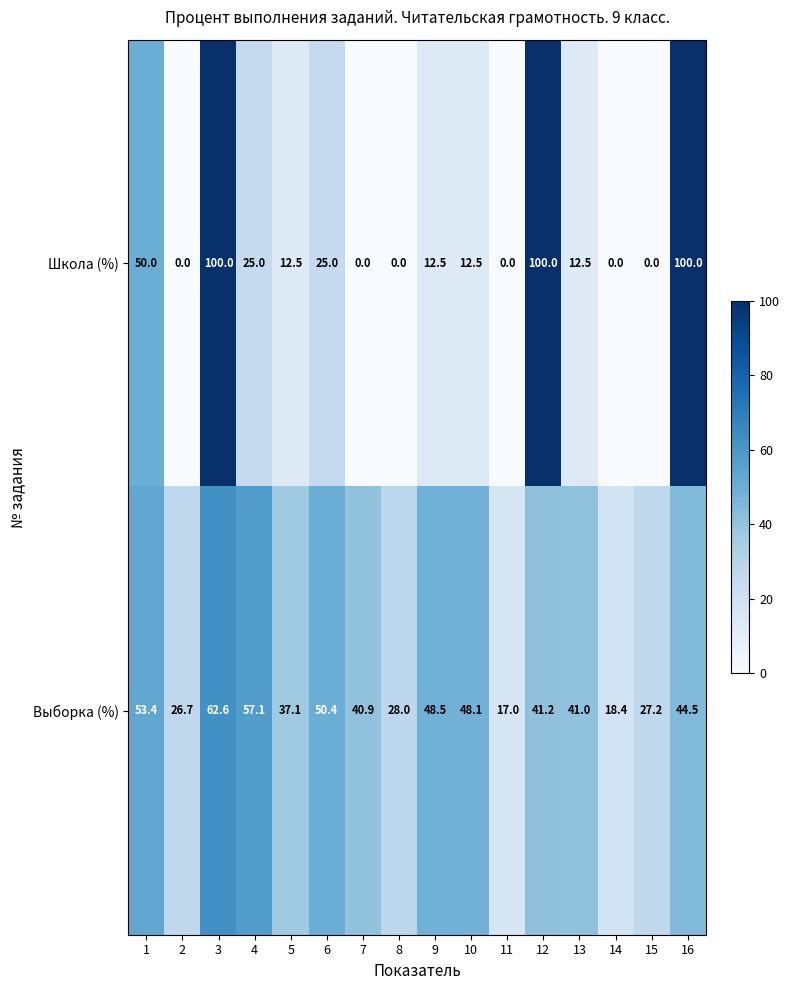

What is the total value across all series at 8?

28.0